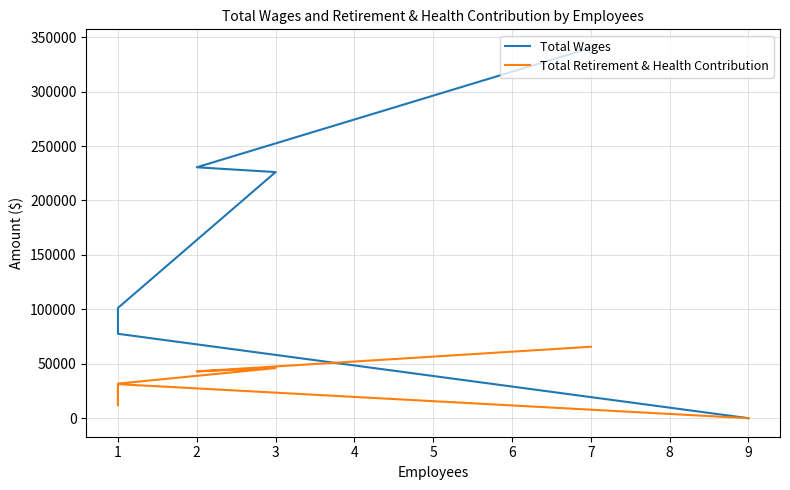

How many lines are shown in the chart?

2